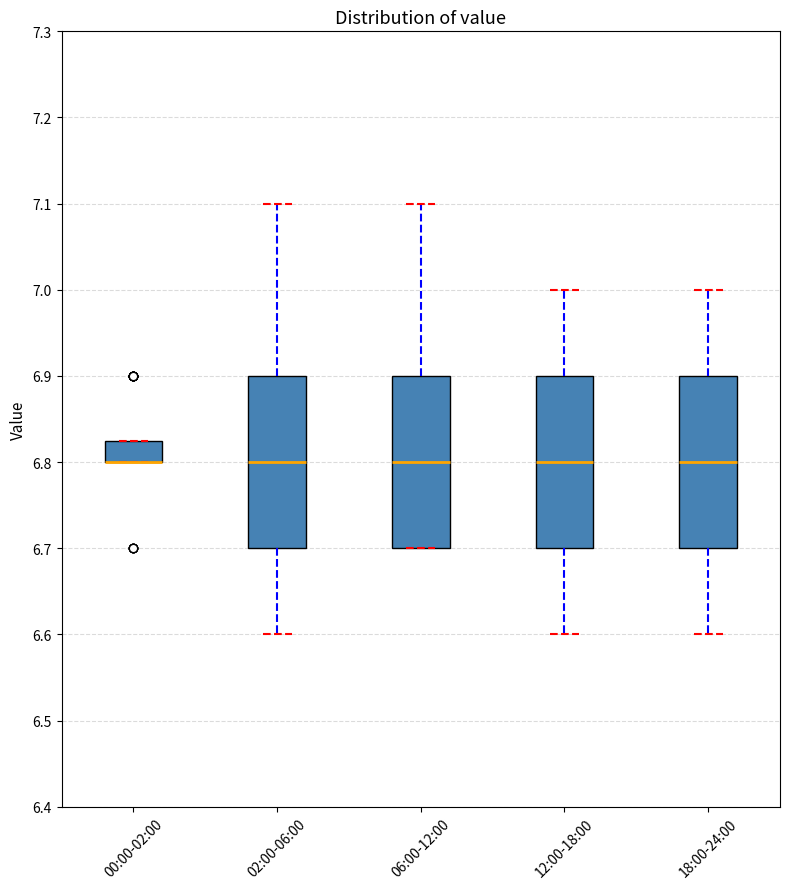

Reading left to right, read every box against the y-axis: the position of its median line, the range the box covers, and the ends of its whiskers. The values are not printed on the chart, so give them approximately, as read against the axis.

00:00-02:00: median 6.80 (drawn on the box's lower edge), box 6.80 to 6.83, whiskers 6.80 to 6.83
02:00-06:00: median 6.80, box 6.70 to 6.90, whiskers 6.60 to 7.10
06:00-12:00: median 6.80, box 6.70 to 6.90, whiskers 6.70 to 7.10
12:00-18:00: median 6.80, box 6.70 to 6.90, whiskers 6.60 to 7.00
18:00-24:00: median 6.80, box 6.70 to 6.90, whiskers 6.60 to 7.00